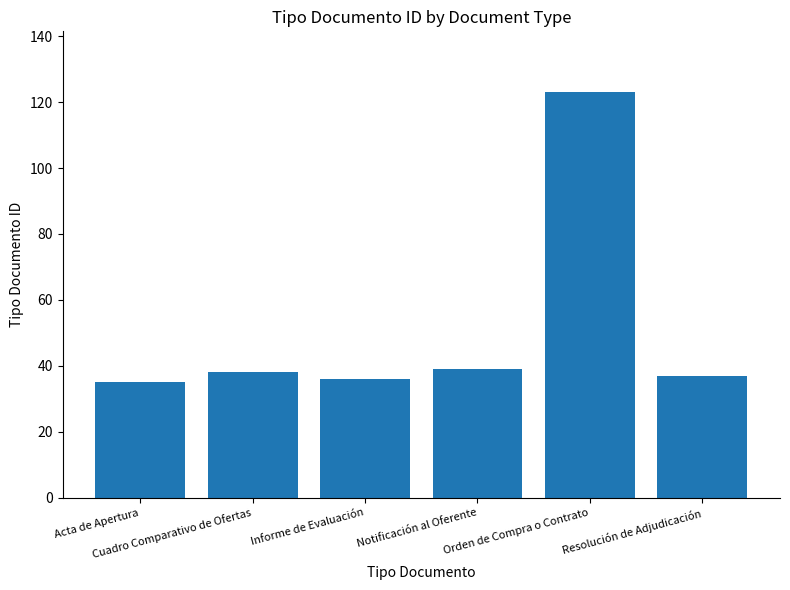

How many bars are there in total?

6